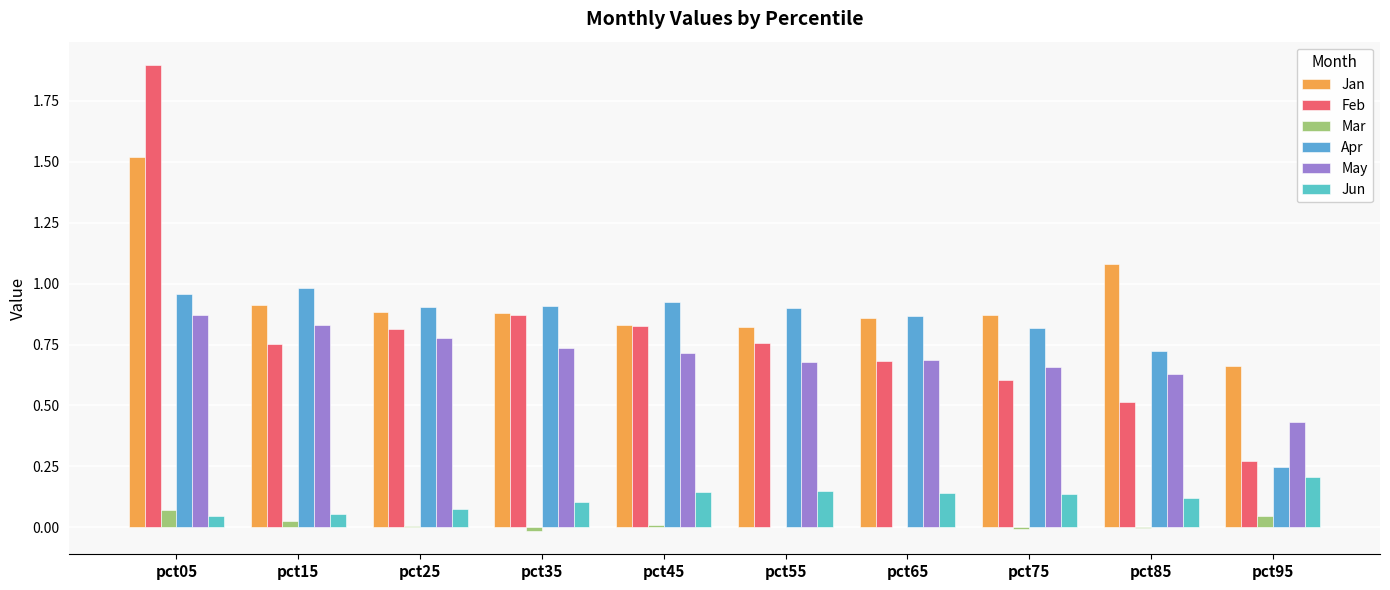

Which series has the largest range (max minus min)?

Feb